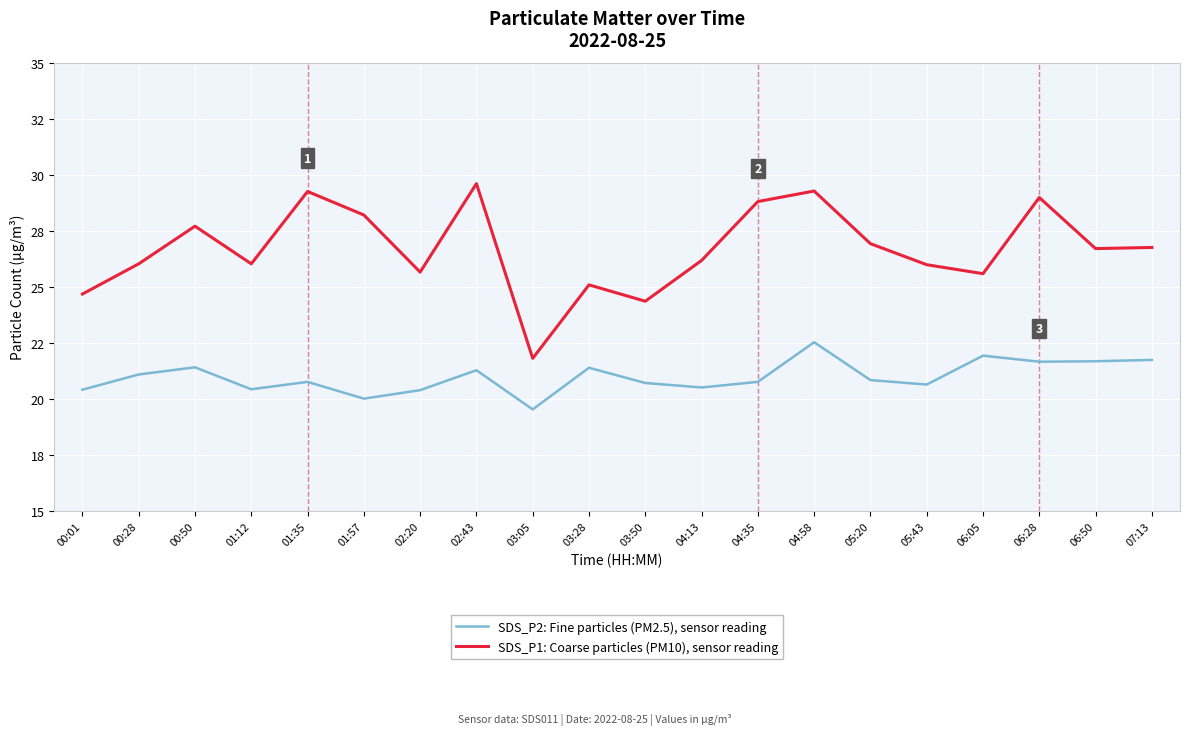

Does the chart have visible grid lines?

Yes